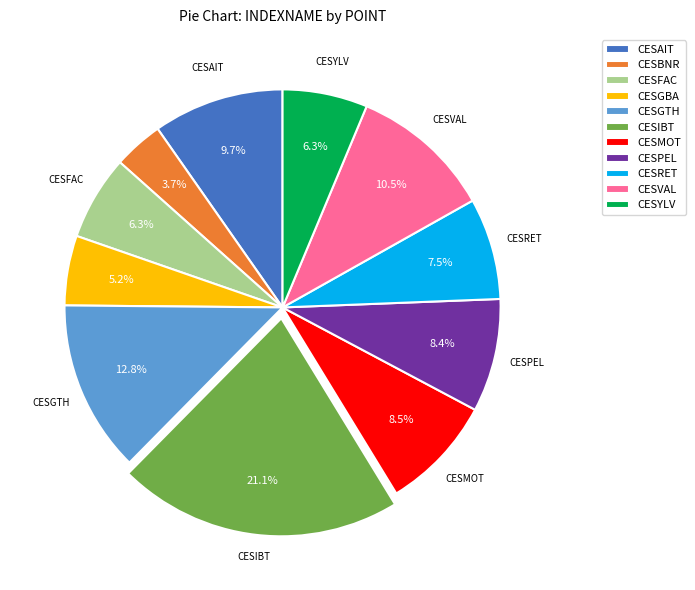

Between CESVAL and CESRET, which is larger?

CESVAL